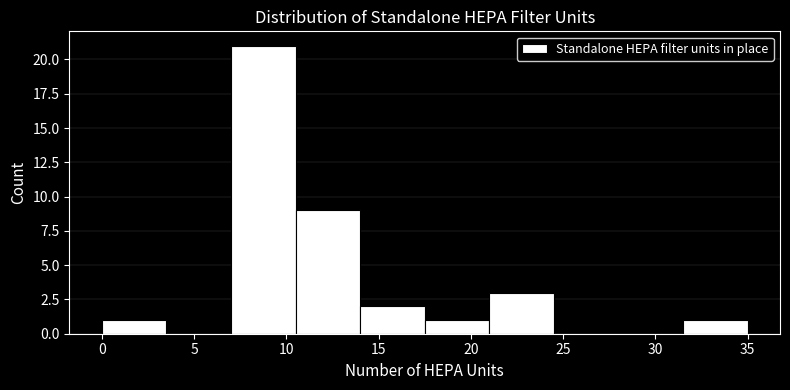

Reading left to right, transcribe this chart: for each bar, give the range it covers on the x-axis and its height. The values are not printed on the chart, so give them approximately, as read against the axis.

0.0 to 3.5: 1
3.5 to 7.0: 0
7.0 to 10.5: 21
10.5 to 14.0: 9
14.0 to 17.5: 2
17.5 to 21.0: 1
21.0 to 24.5: 3
24.5 to 28.0: 0
28.0 to 31.5: 0
31.5 to 35.0: 1